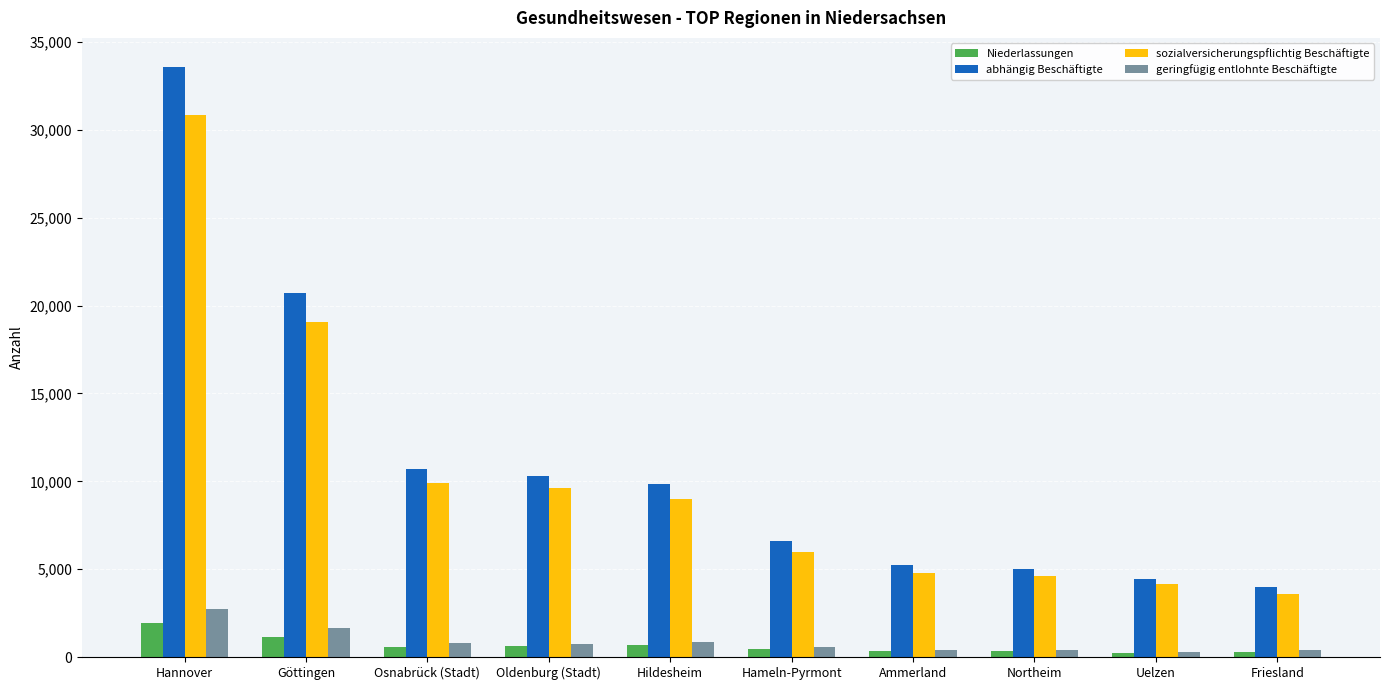

List the series in order of their peak value, highest first.

abhängig Beschäftigte, sozialversicherungspflichtig Beschäftigte, geringfügig entlohnte Beschäftigte, Niederlassungen